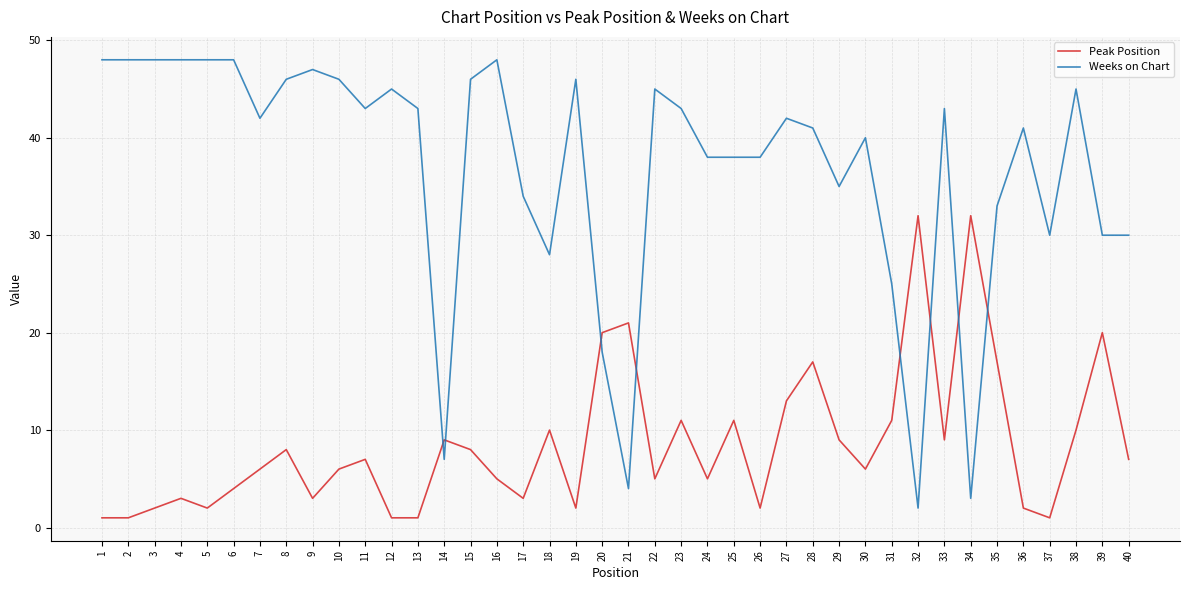

In Peak Position, how many points are higher than both neighbors (excluding endpoints)?

12